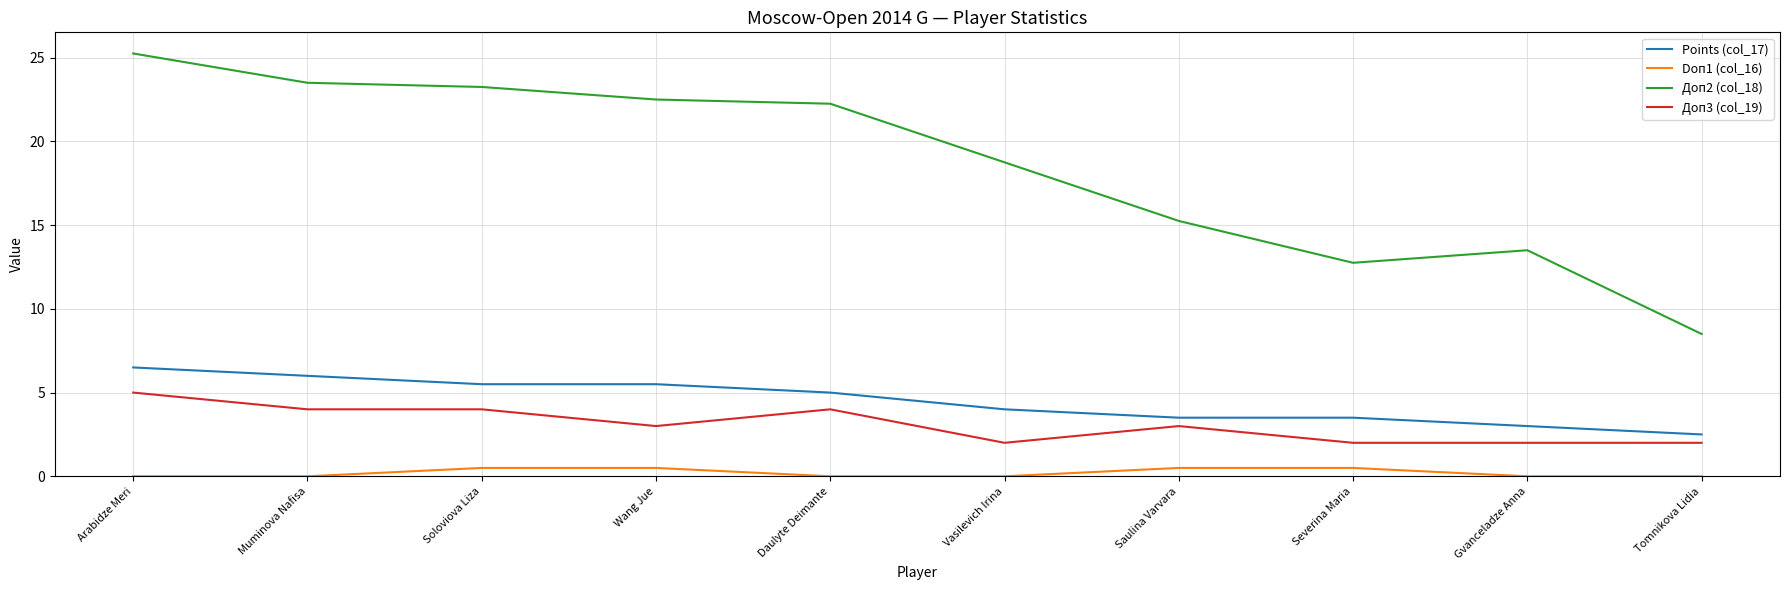

Which series changed the most between Daulyte Deimante and Vasilevich Irina?

Доп2 (col_18)